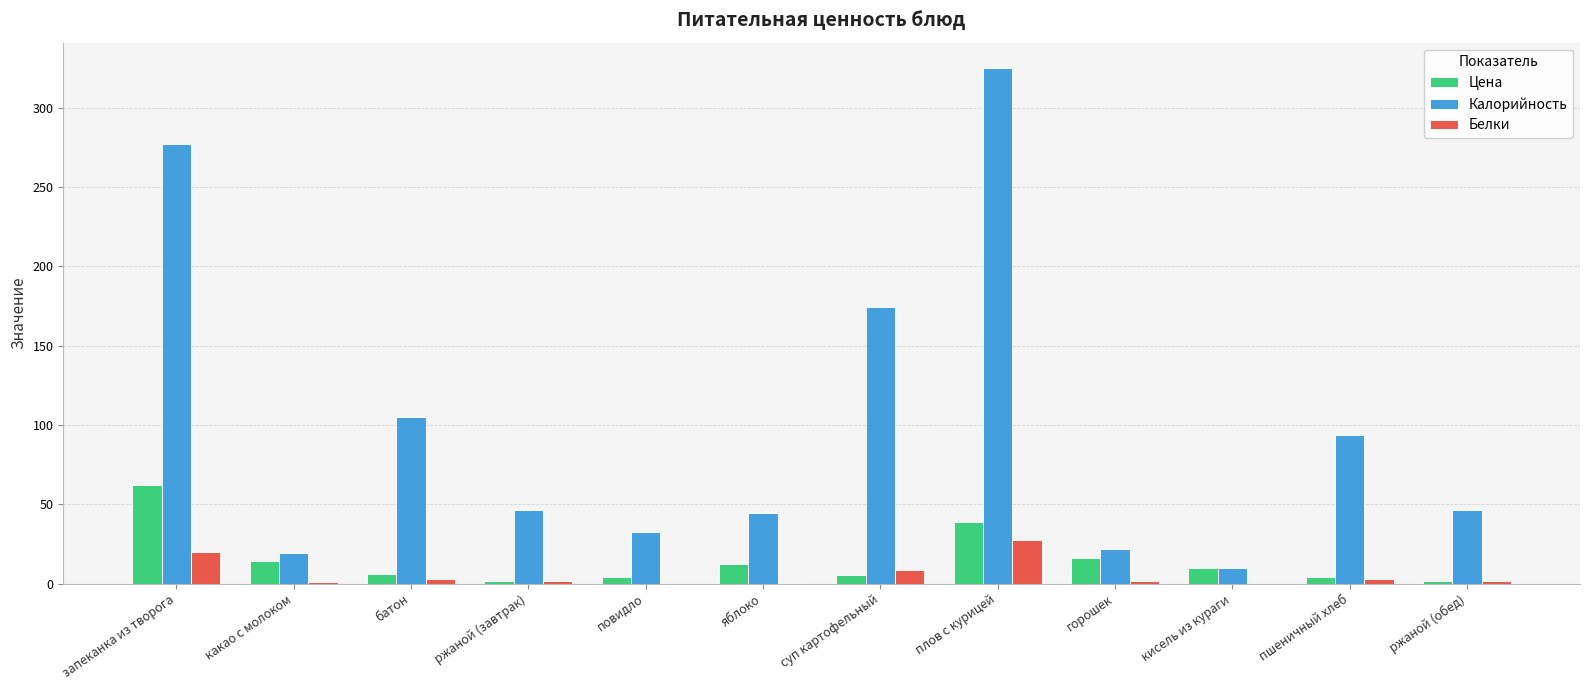

At which category does the chart reach its peak across all series?

плов с курицей